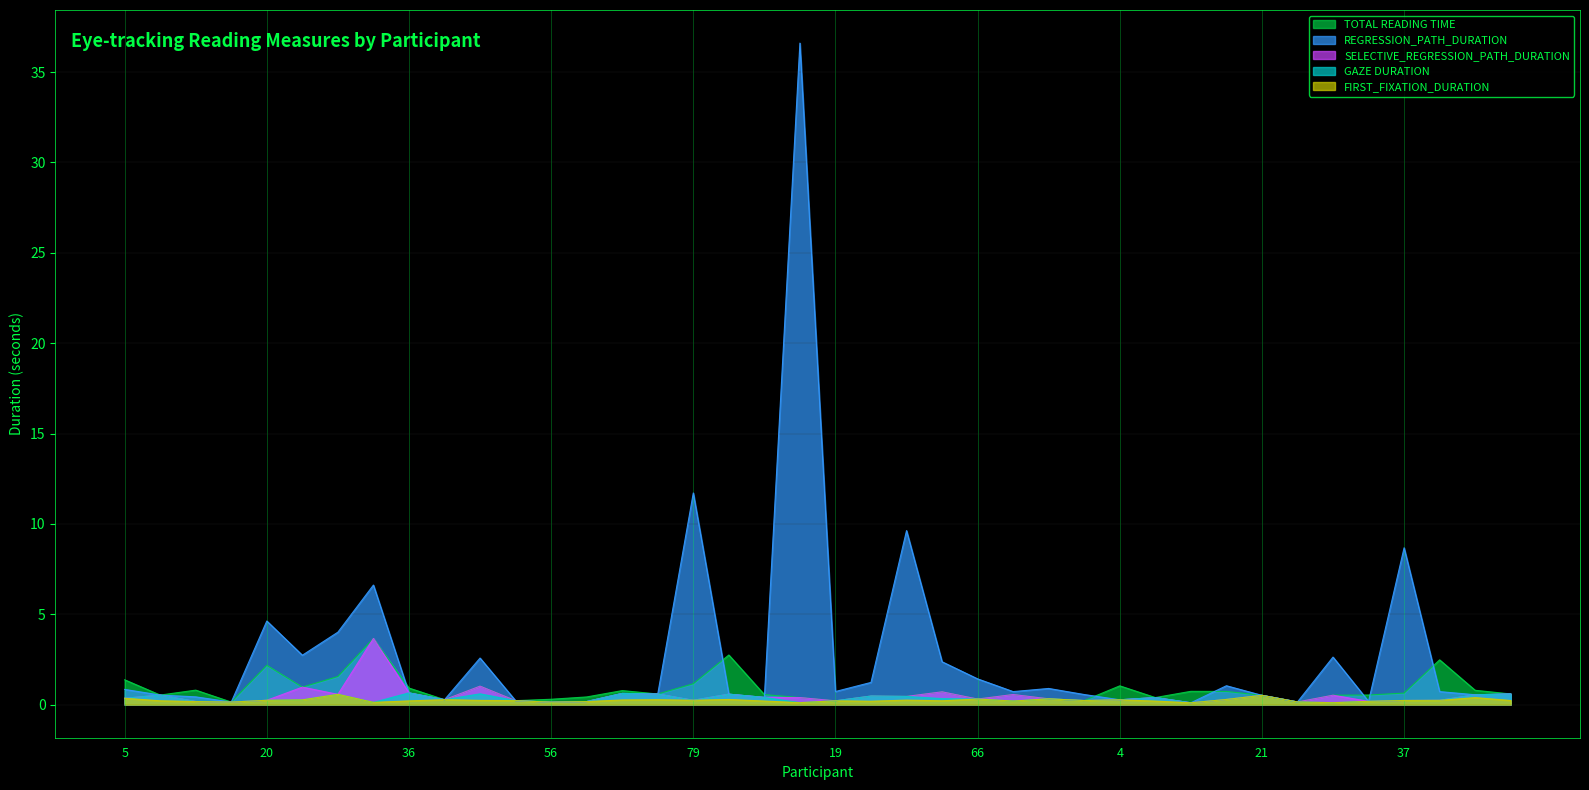

What are all the series names shown in the legend?

TOTAL READING TIME, REGRESSION_PATH_DURATION, SELECTIVE_REGRESSION_PATH_DURATION, GAZE DURATION, FIRST_FIXATION_DURATION